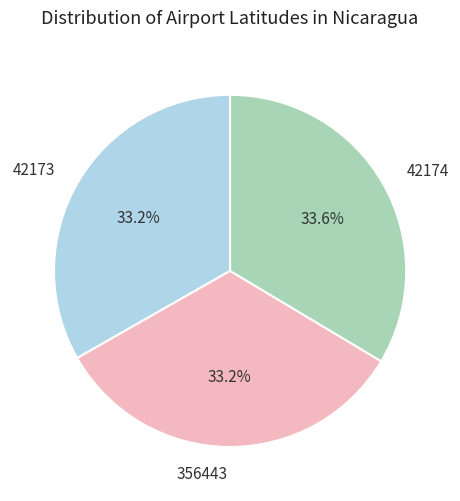

Is it true that 42174 is 34% of the pie?

True